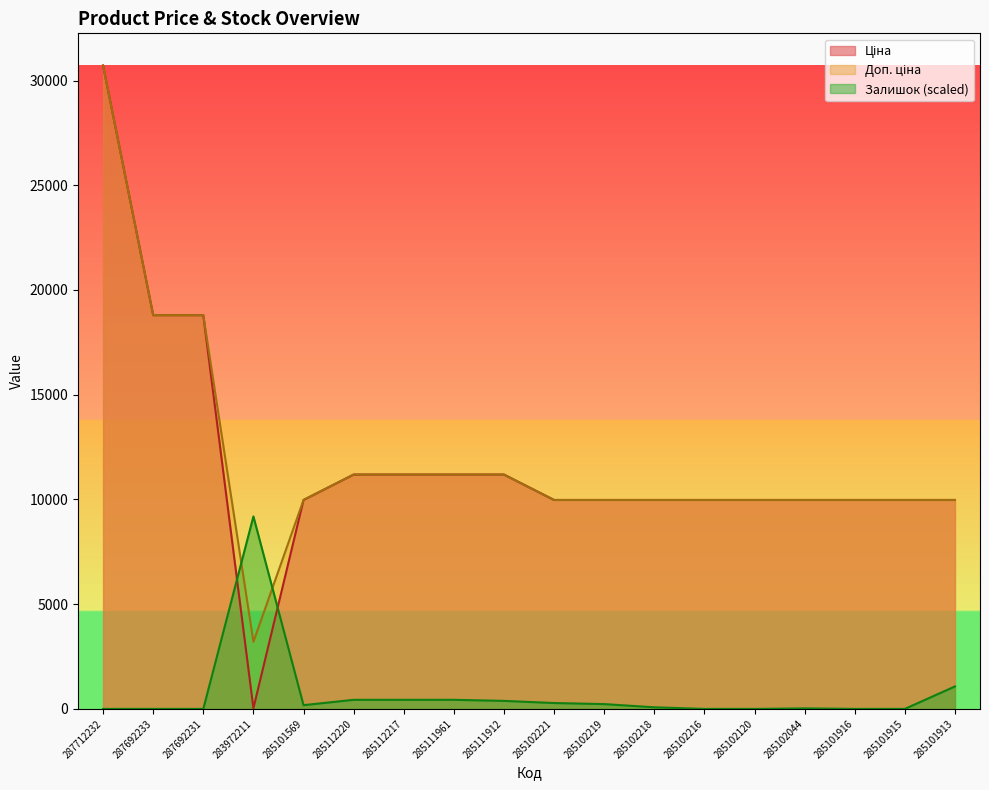

What is the approximate value of Ціна at 285102219?

9975.0